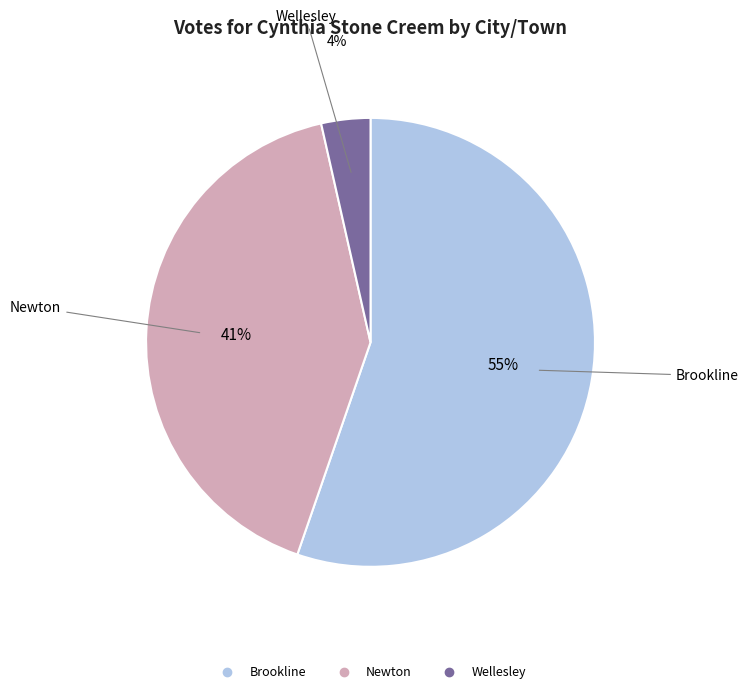

Approximately how many times larger is the value at Wellesley compared to Brookline?

0.1